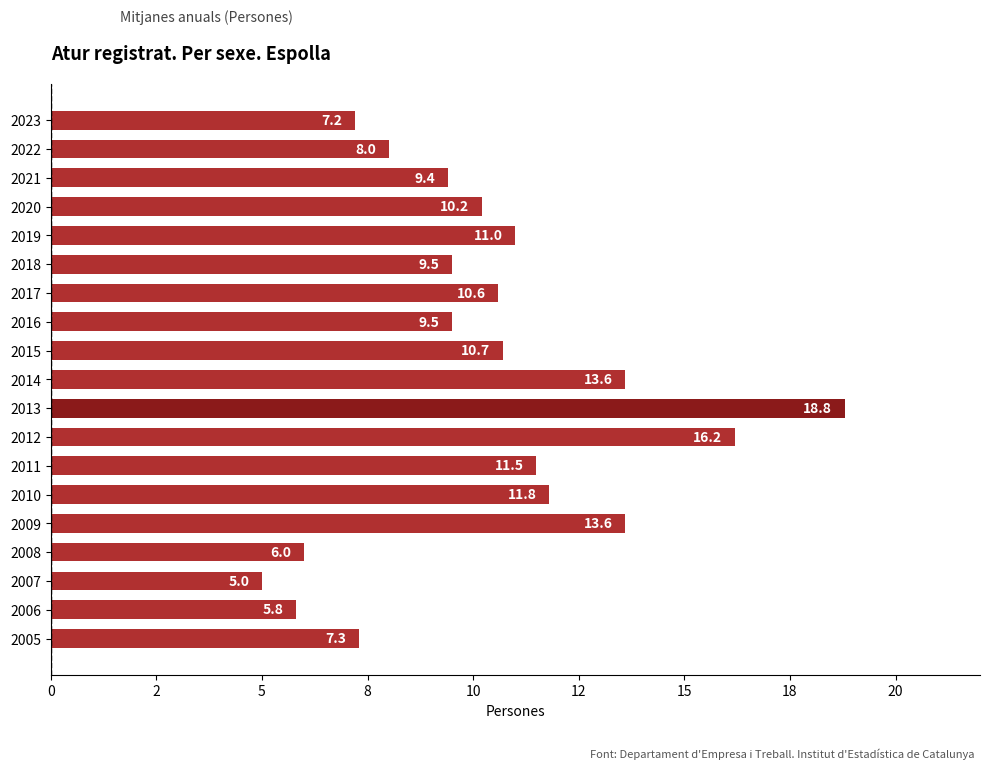

What is the average value?

10.3